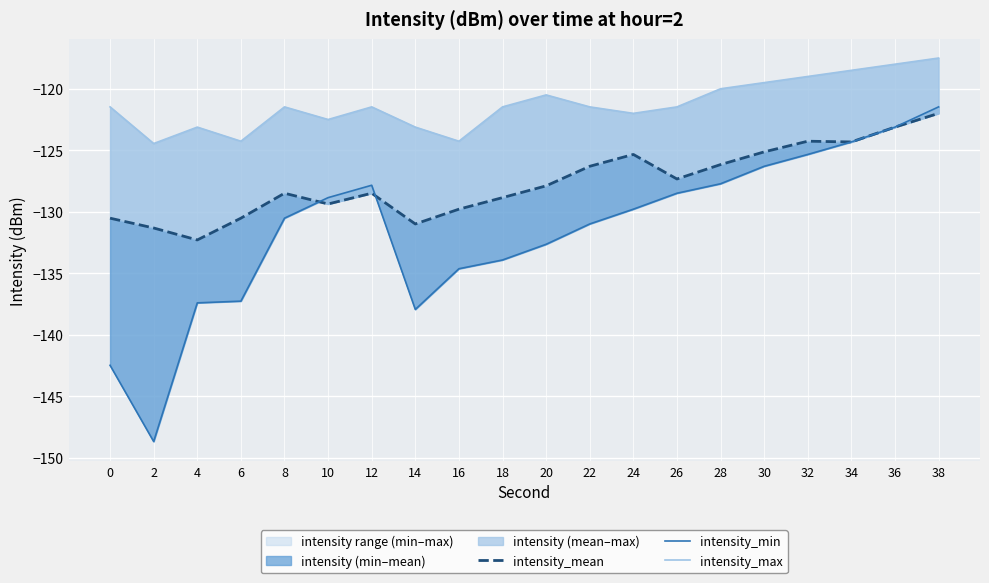

Rank the series by their maximum value, from lowest to highest.

intensity_mean, intensity_min, intensity_max